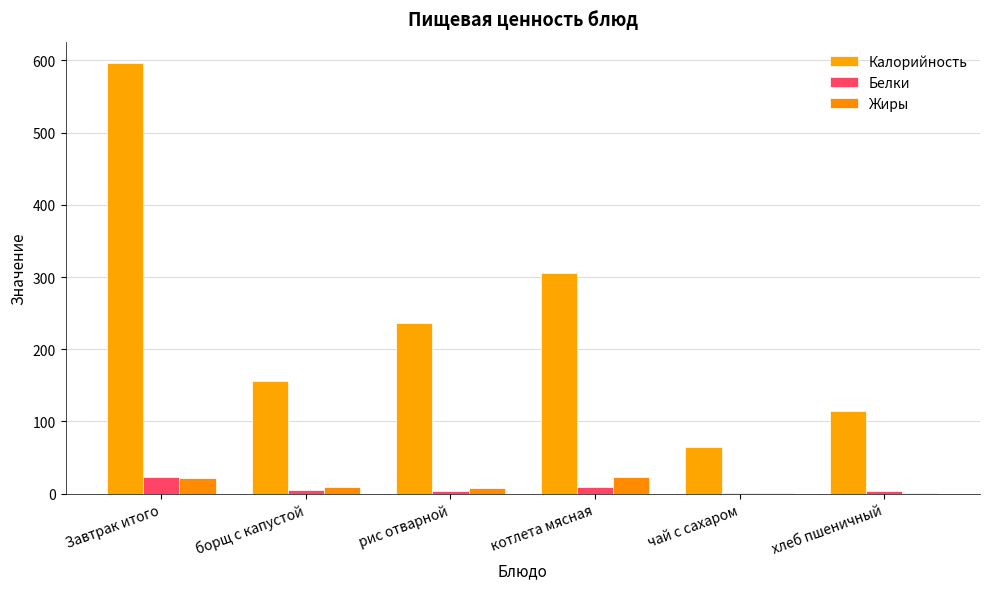

What is the approximate value of Калорийность at Завтрак итого?

596.3